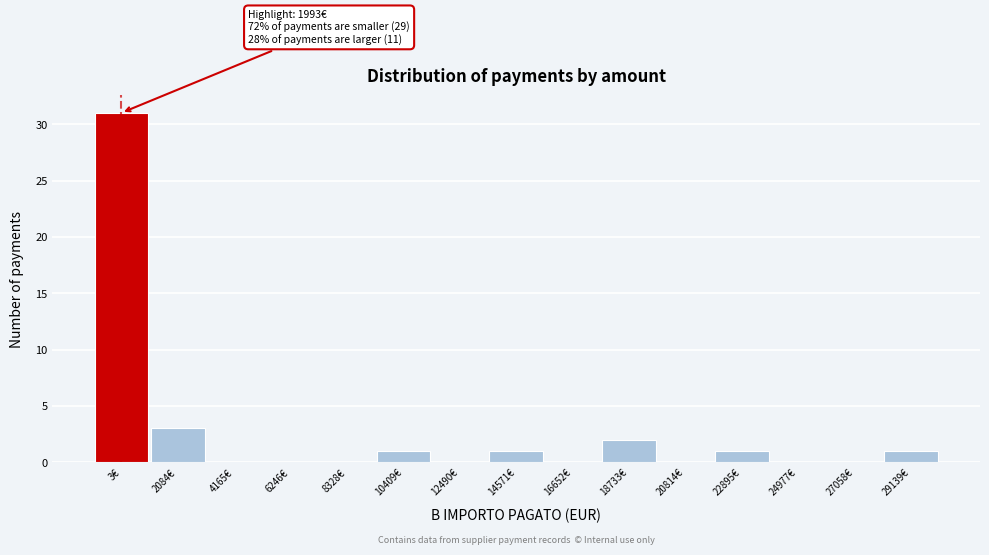

What is the greatest value displayed?

31